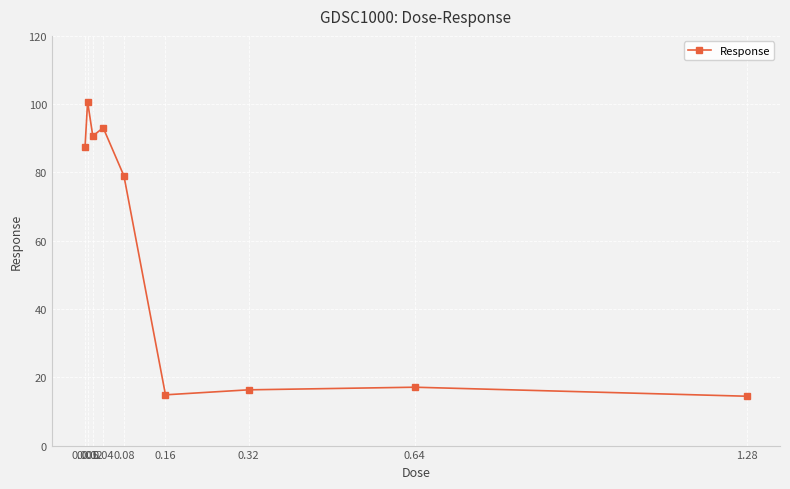

How many data points are above 78?

5